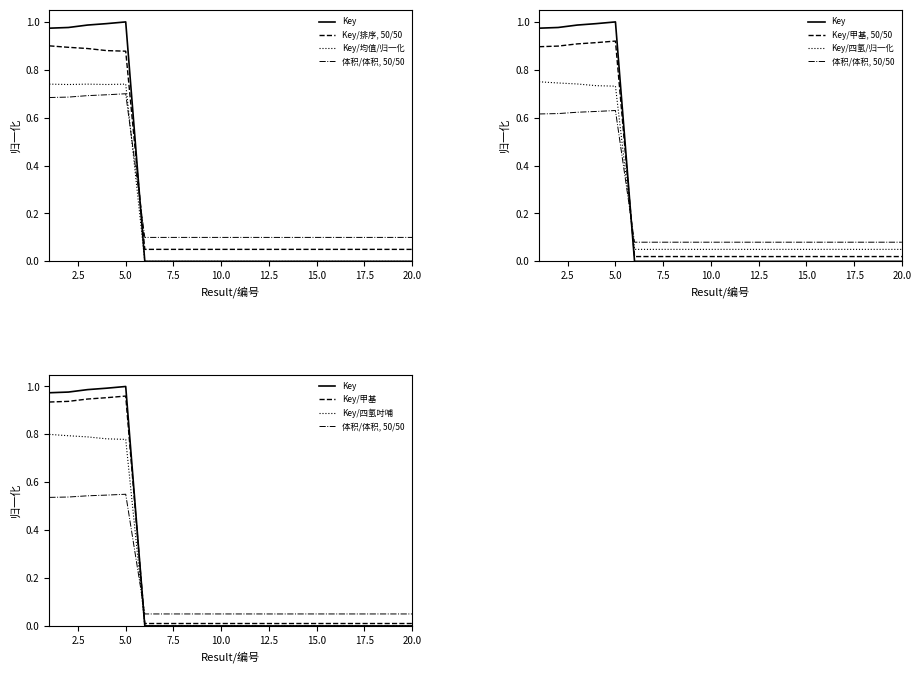

Which category has the lowest value across all series?

13